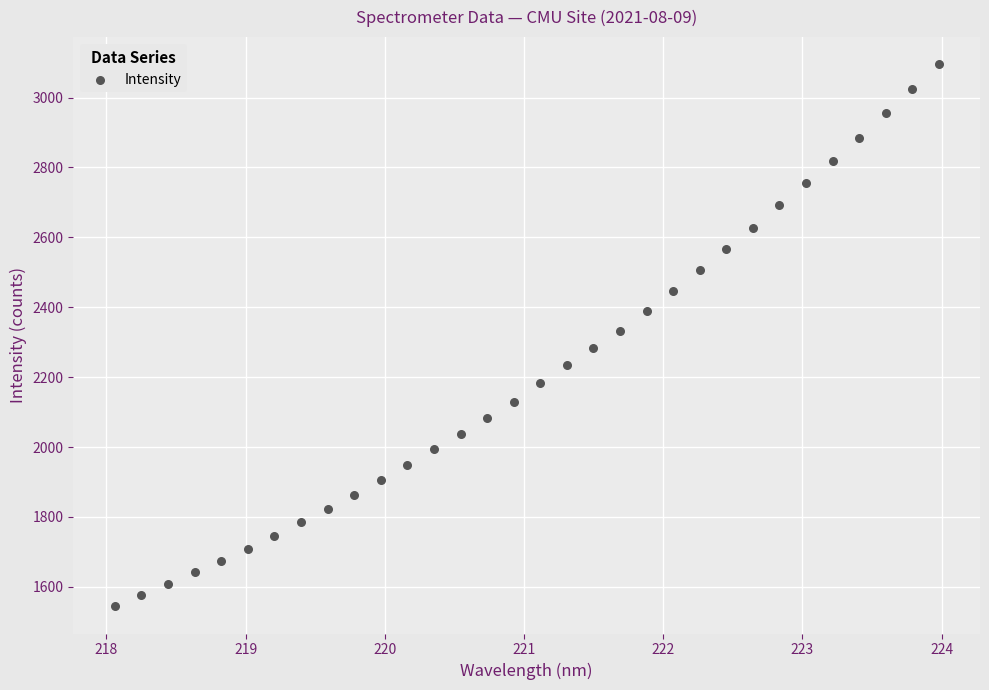

What is the range of Y values (max minus min)?

1551.3